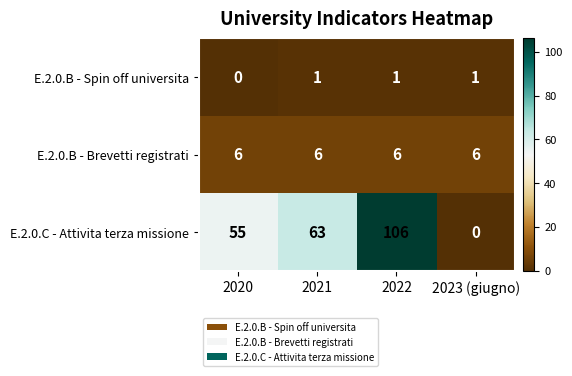

What is the average value of the E.2.0.C - Attivita terza missione series?

56